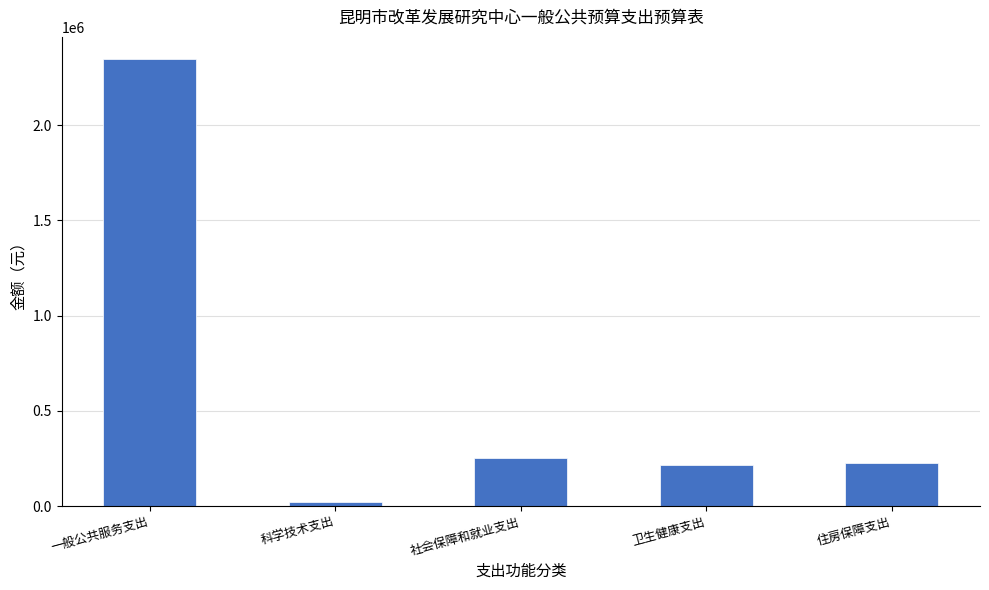

What is the sum of all values?

3062278.9